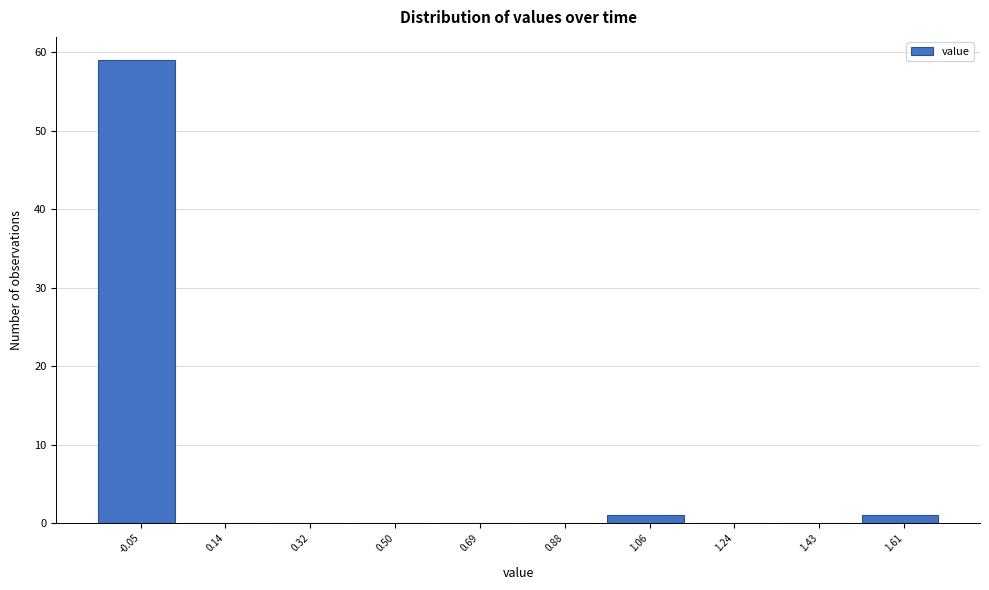

Reading right to left, extract all data points from this chart.

1.61=1	1.43=0	1.24=0	1.06=1	0.88=0	0.69=0	0.50=0	0.32=0	0.14=0	-0.05=59